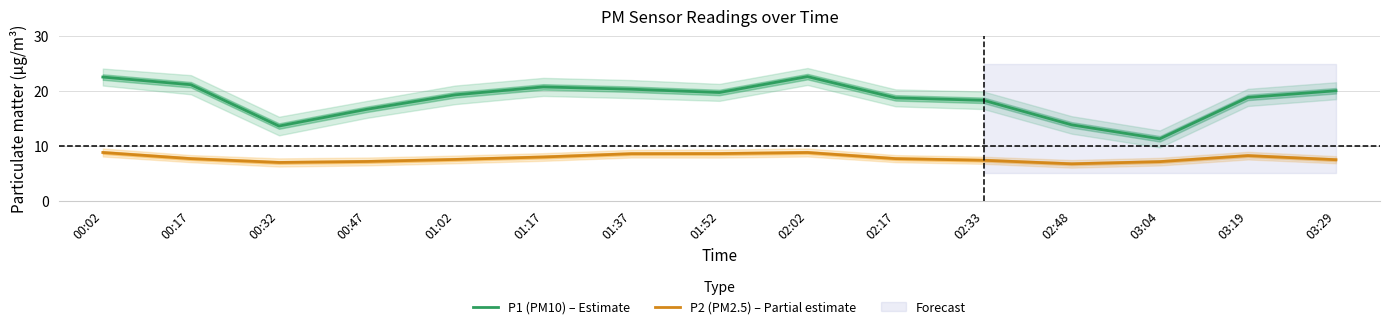

Is this an area chart (filled region under the line)?

No